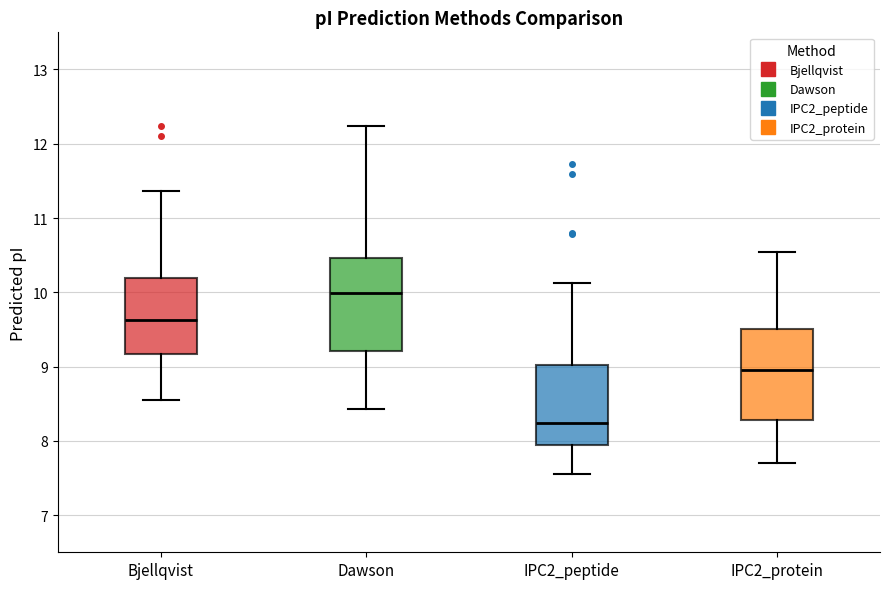

Reading left to right, transcribe this box plot: for each box, give where its median line is, the range the box spans, and where its two whiskers end, as read against the y-axis. The values are not printed on the chart, so give them approximately, as read against the axis.

Bjellqvist: median 9.6, box 9.2 to 10.2, whiskers 8.6 to 11.4
Dawson: median 10.0, box 9.2 to 10.5, whiskers 8.4 to 12.2
IPC2_peptide: median 8.2, box 8.0 to 9.0, whiskers 7.6 to 10.1
IPC2_protein: median 9.0, box 8.3 to 9.5, whiskers 7.7 to 10.5